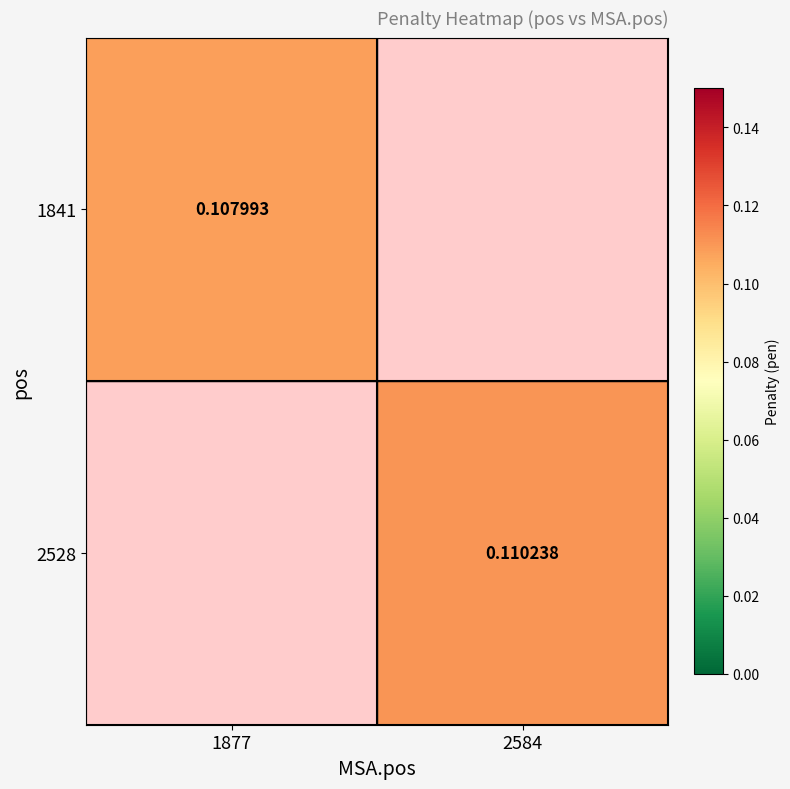

Is the value of 2528 at 2584 greater than the value of 1841 at 1877?

Yes